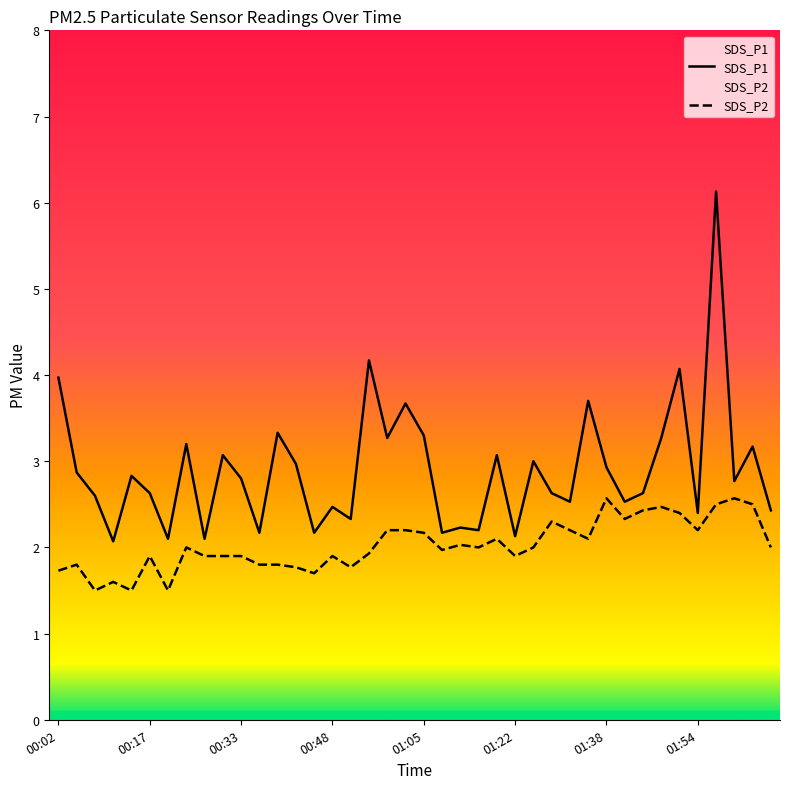

At which label is SDS_P1 closest to 4?

00:02